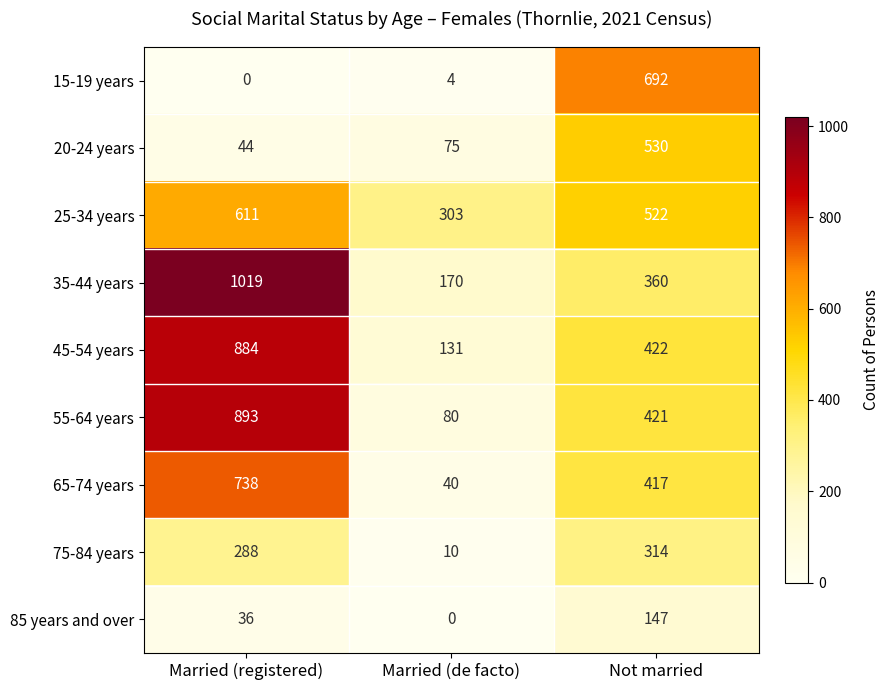

What is the total value across all series at Not married?

3825